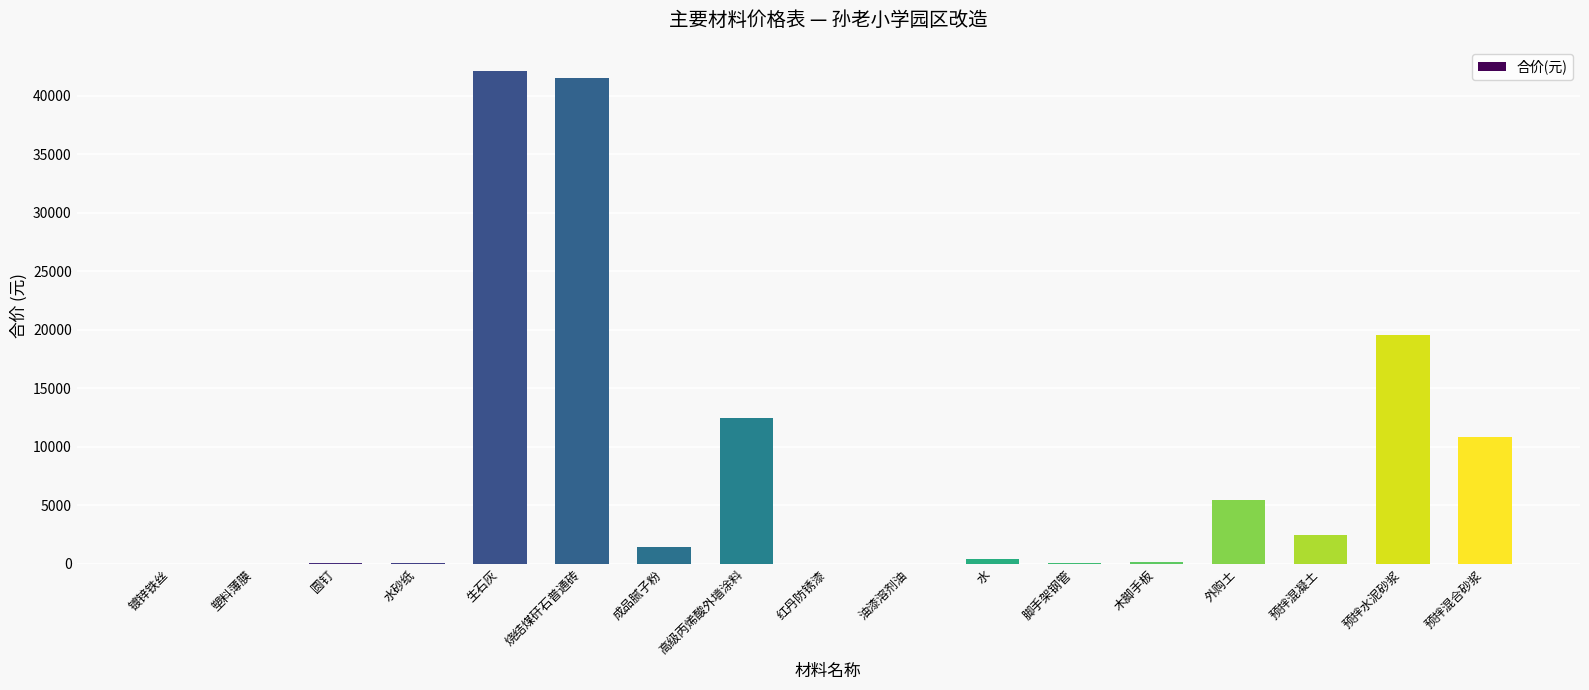

At which category does the chart reach its peak across all series?

生石灰